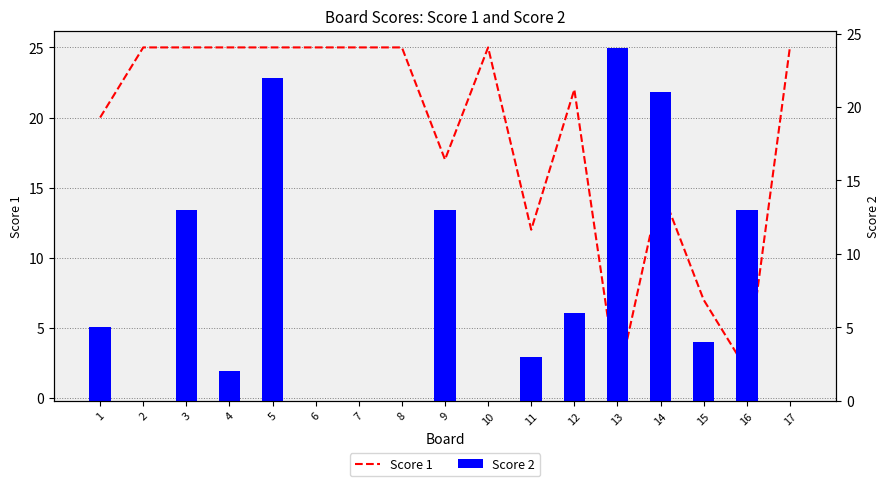

Which category has the highest value across all series?

2